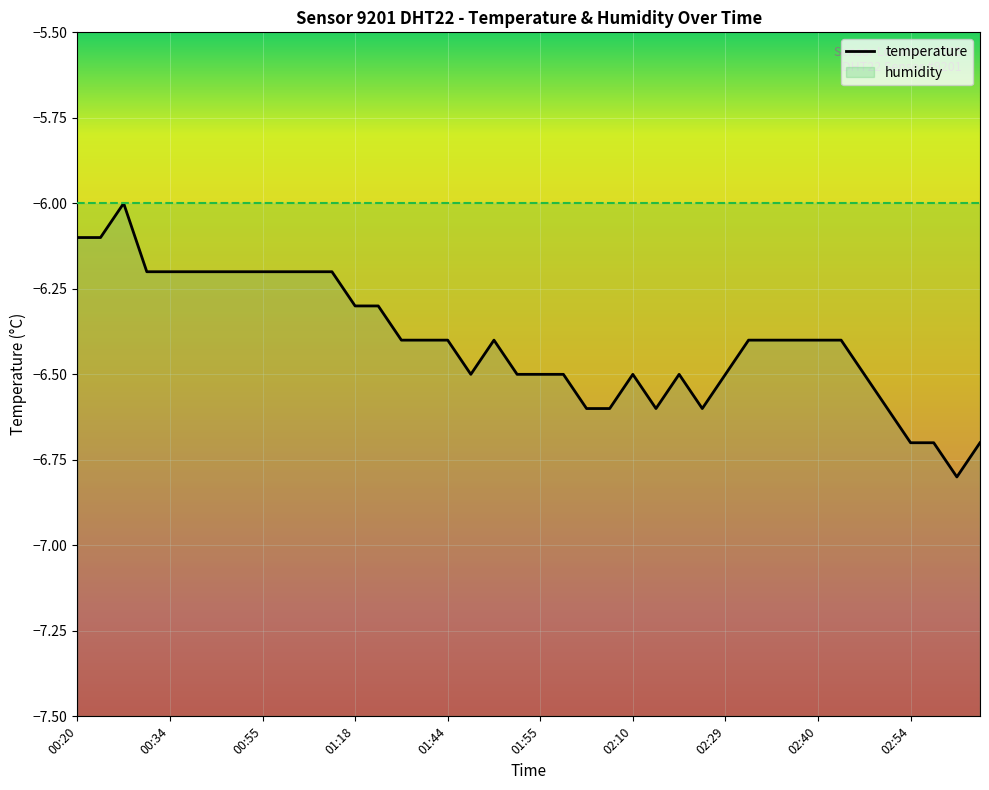

Is it true that the value at 00:55 is -8.6?

False